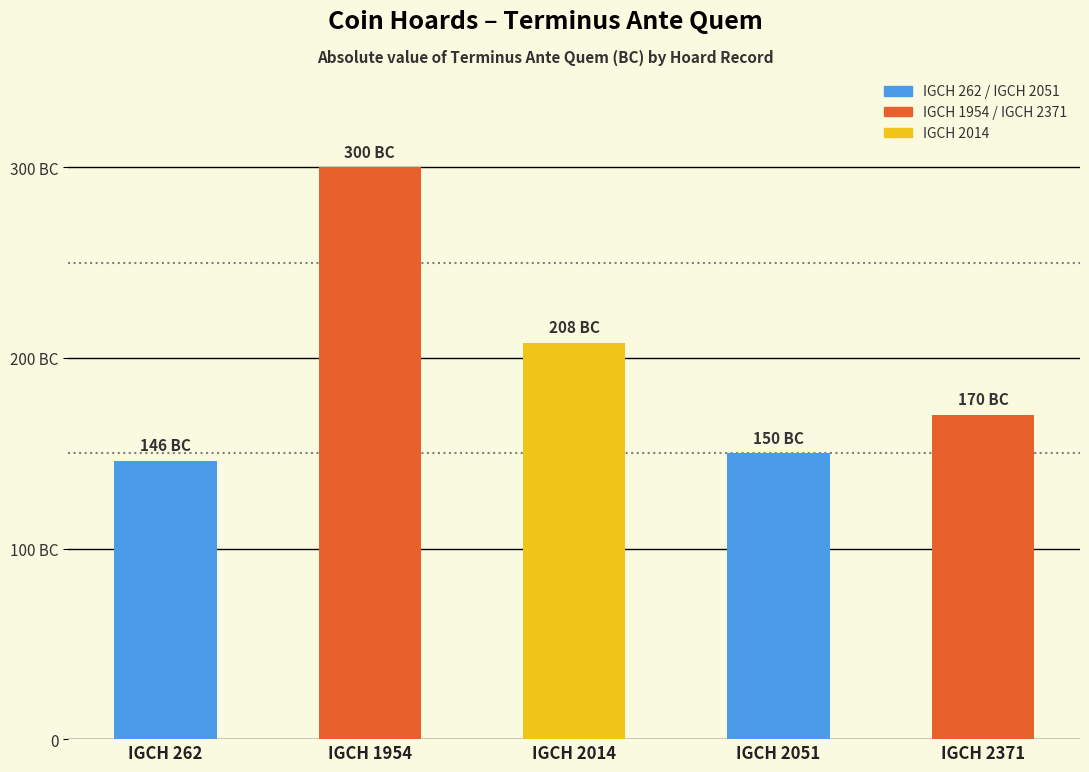

What is the ratio of the value at IGCH 2371 to the value at IGCH 2014?

0.8